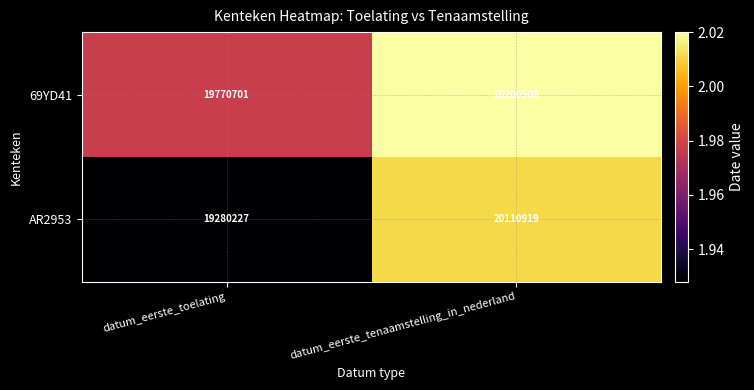

What is the sum of the 69YD41 values at datum_eerste_toelating and datum_eerste_tenaamstelling_in_nederland?

39971209